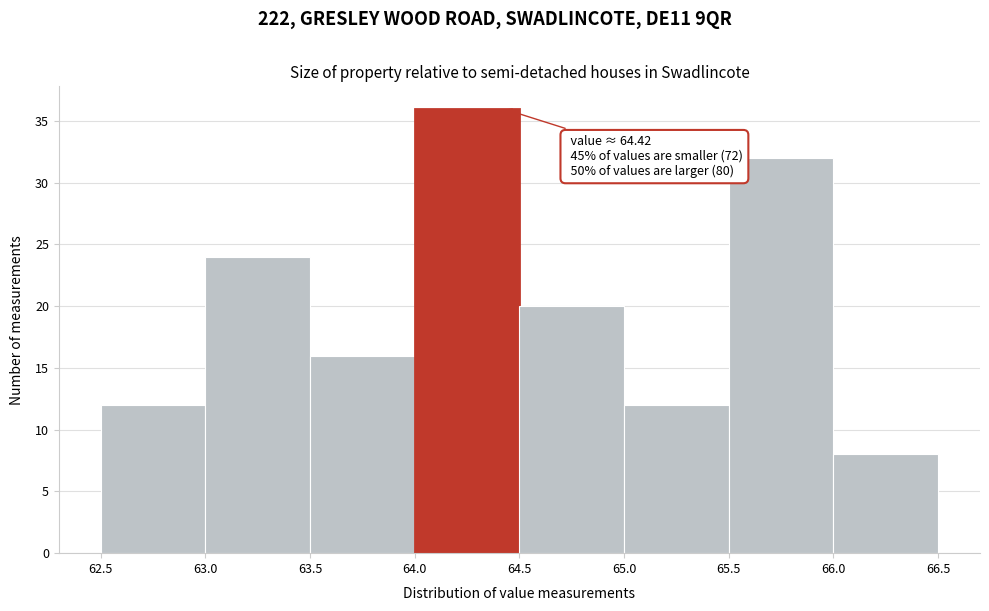

Which range on the x-axis has the tallest bar?

64.0 to 64.5